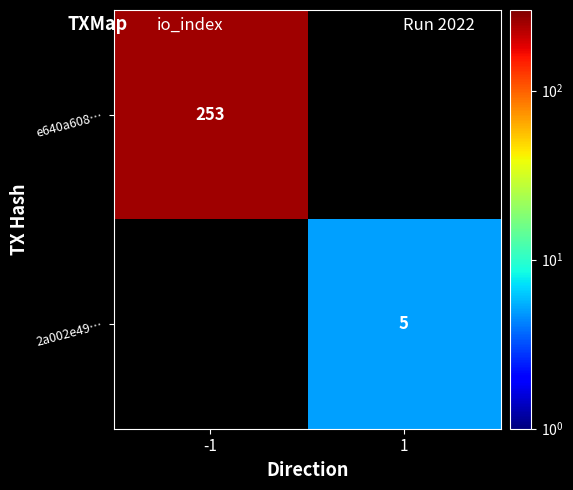

The value of e640a608… at -1 is 93. True or false?

False